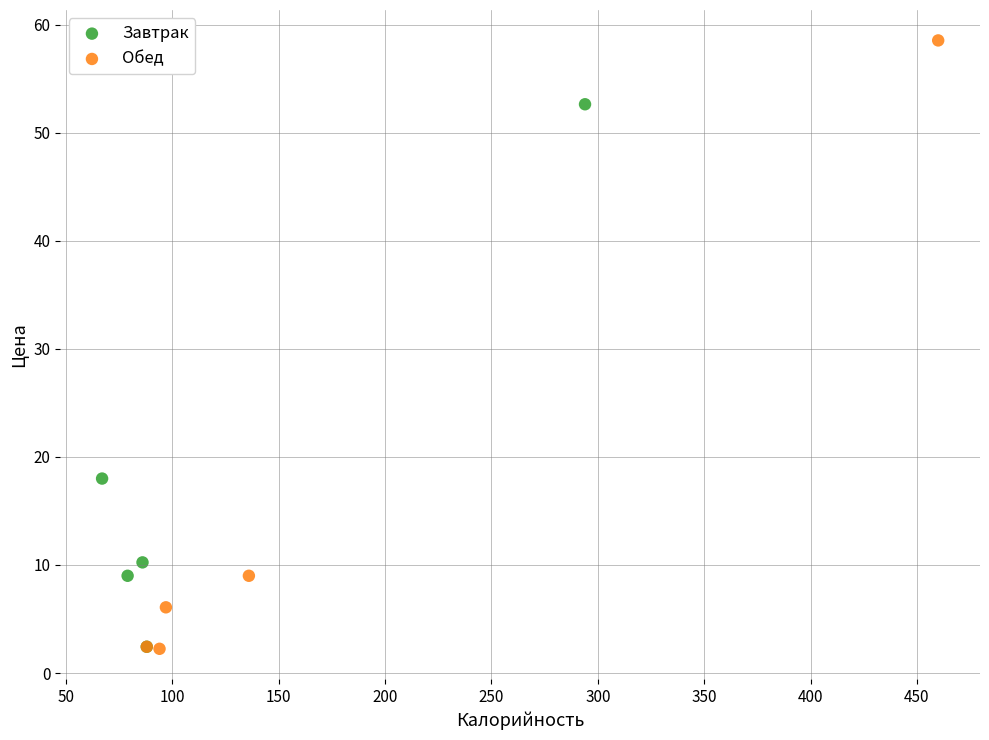

Which series reaches the maximum Y coordinate?

Обед